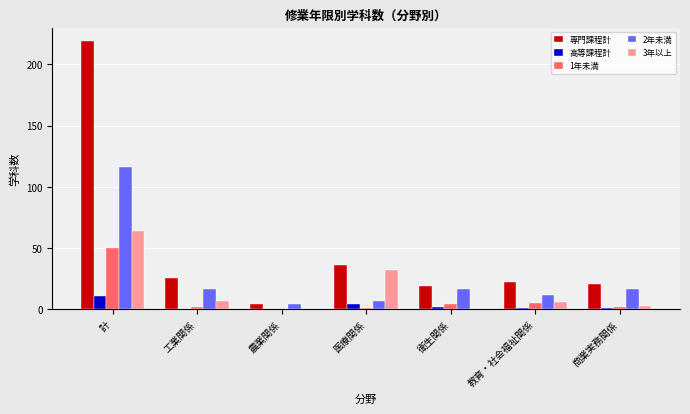

What is the maximum value for 高等課程計?

11